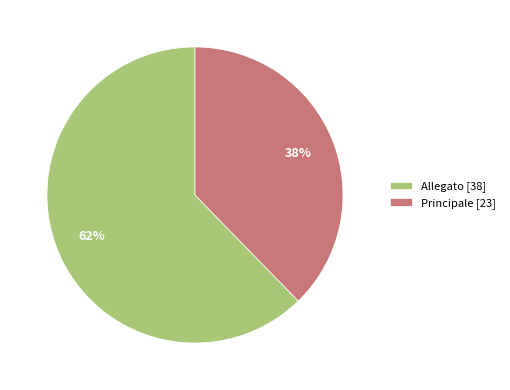

What is the smallest slice in the pie chart?

Principale